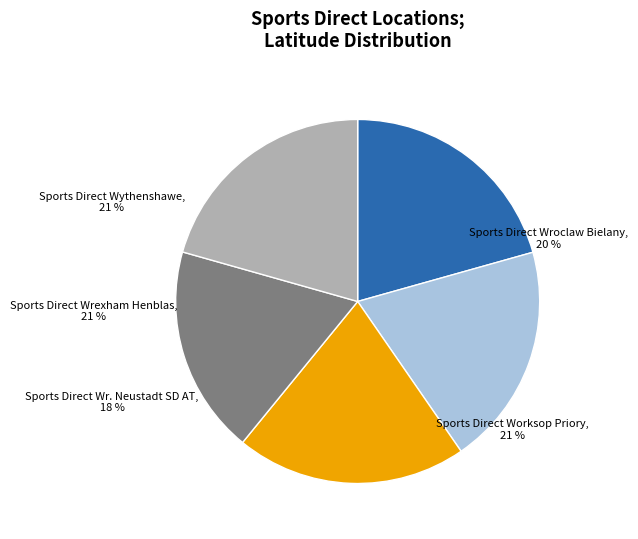

What portion of the pie excludes Sports Direct Worksop Priory?

79.4%